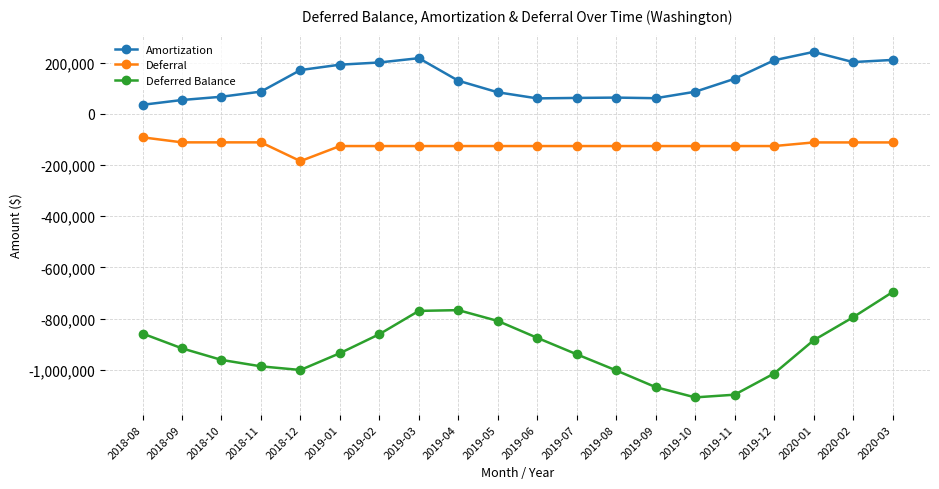

What is the sum of the Deferral values at 2019-01 and 2018-10?

-237757.7